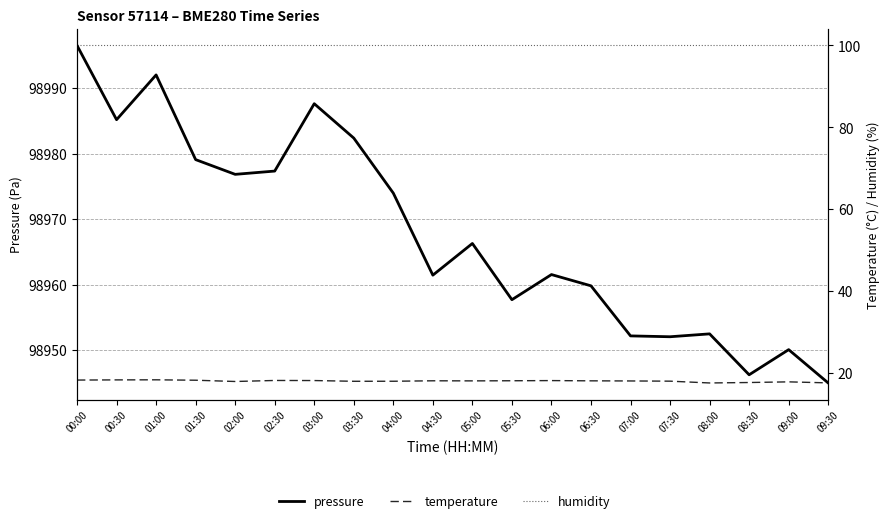

True or false: humidity has a value of 139.2 at 07:30.

False